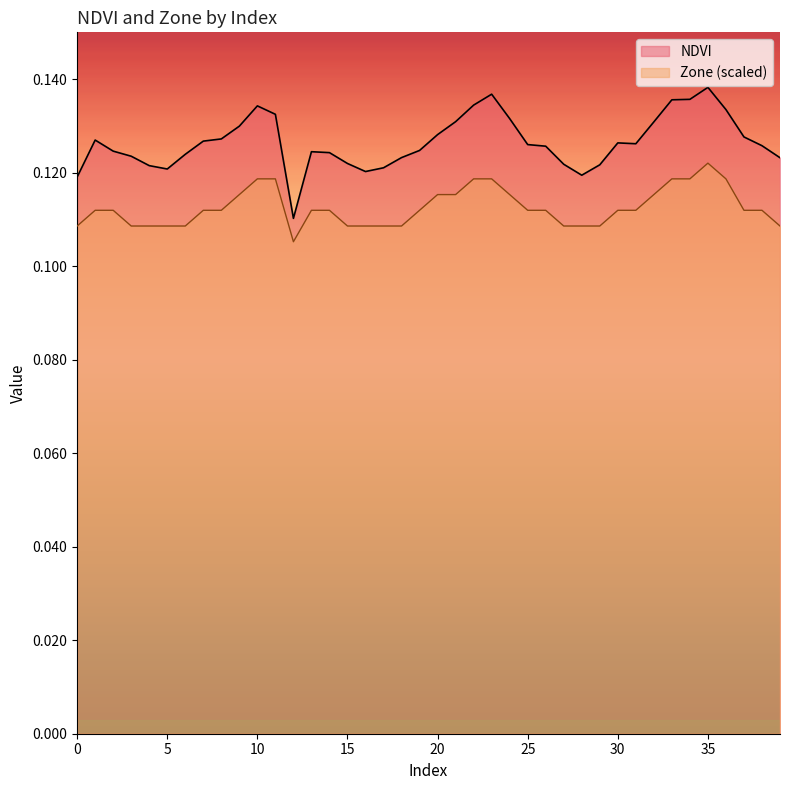

What is the average value of the NDVI series?

0.1